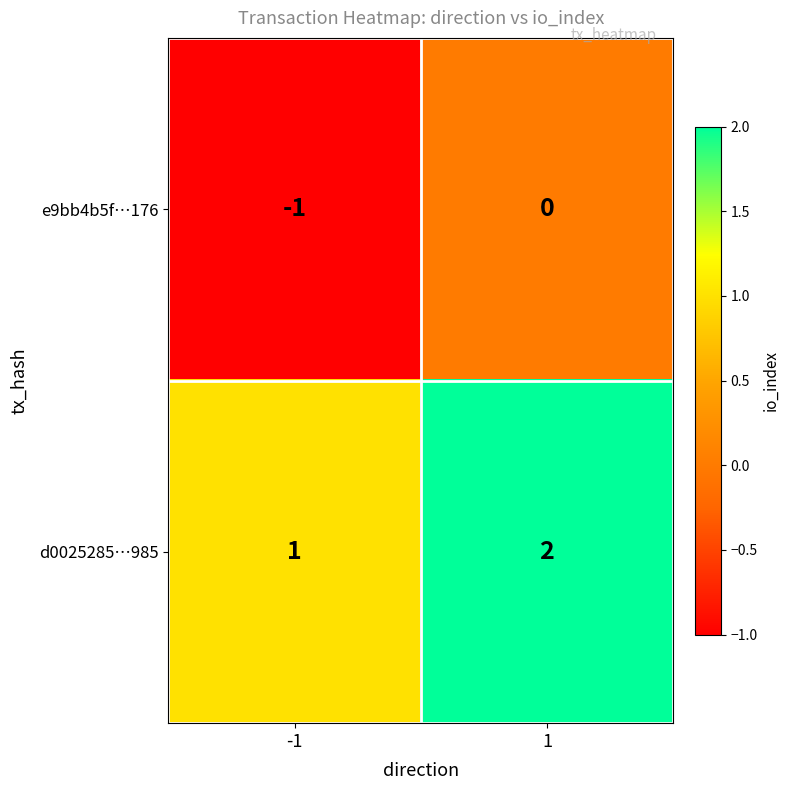

At which category is the sum across all series the highest?

1